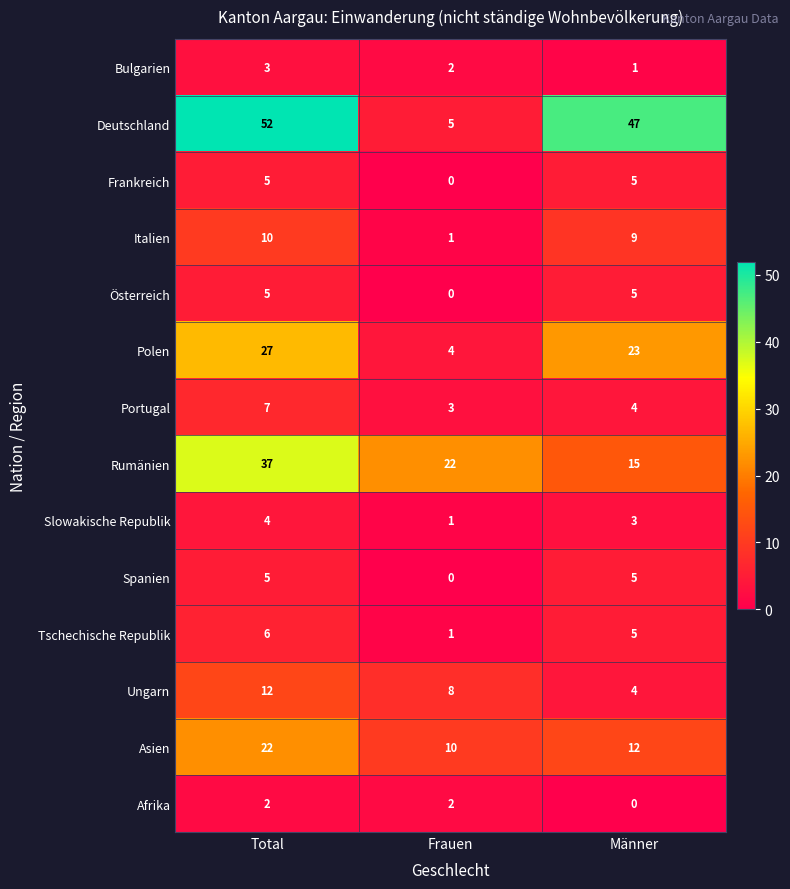

Count the number of data series in this chart.

14